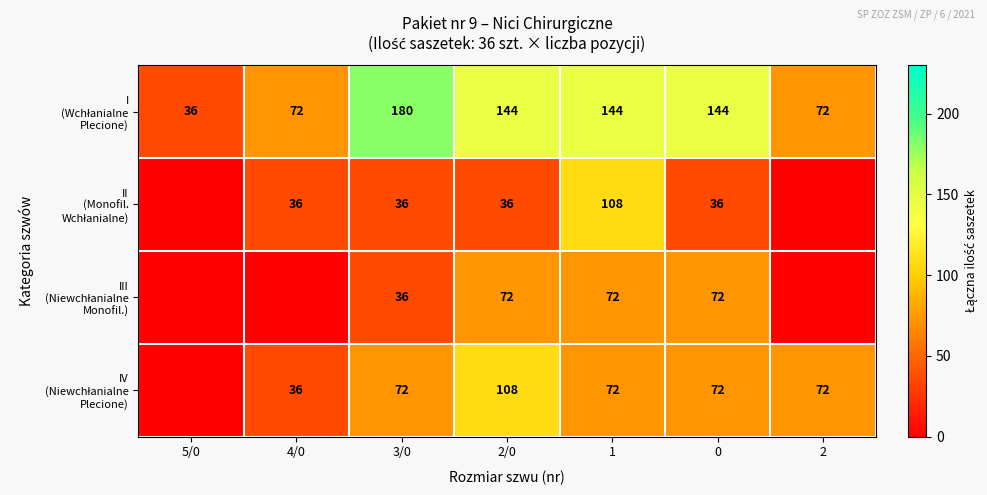

What is the total value across all series at 3/0?

324